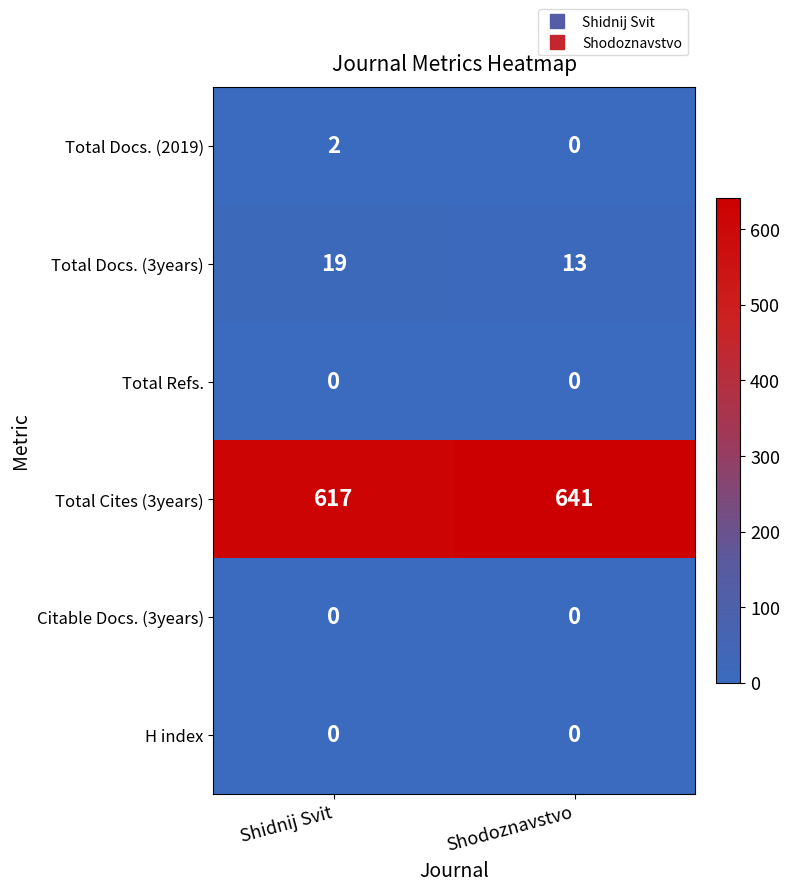

What is the sum of the Total Cites (3years) values at Shodoznavstvo and Shidnij Svit?

1258